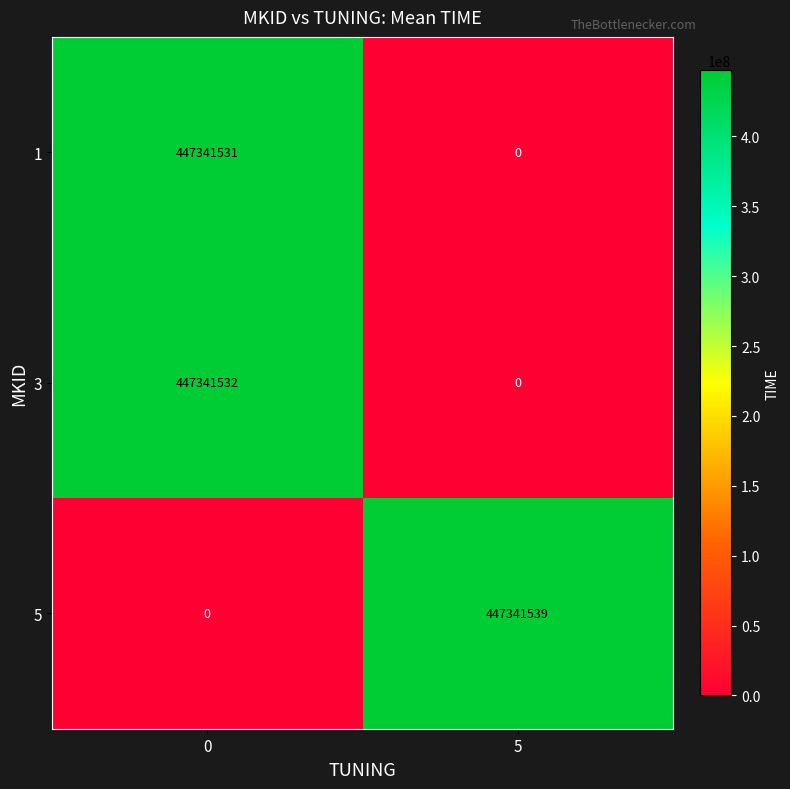

What is the maximum value shown in the chart?

447341539